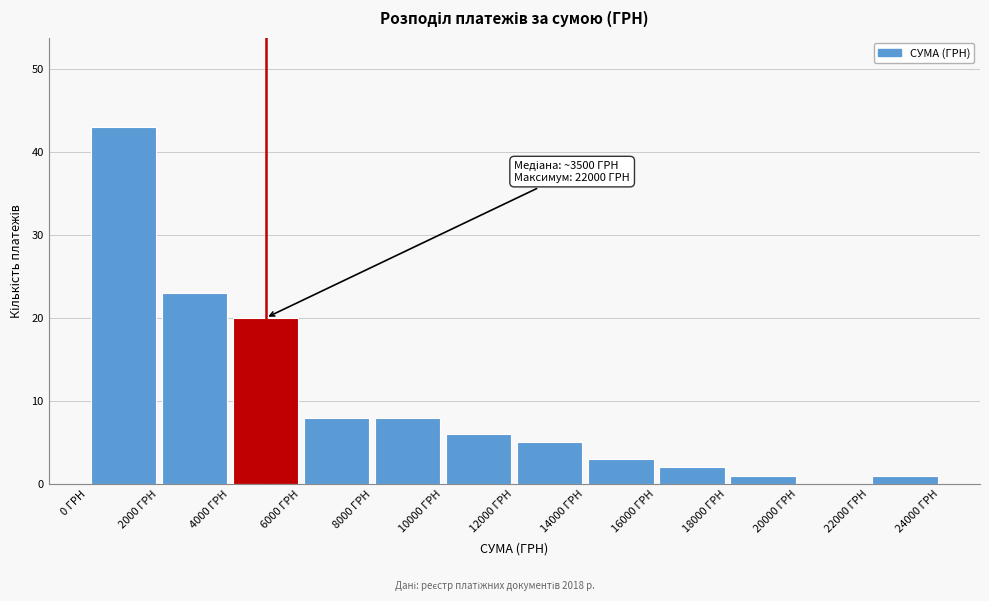

Over which range of the x-axis is the bar tallest?

0 to 2000